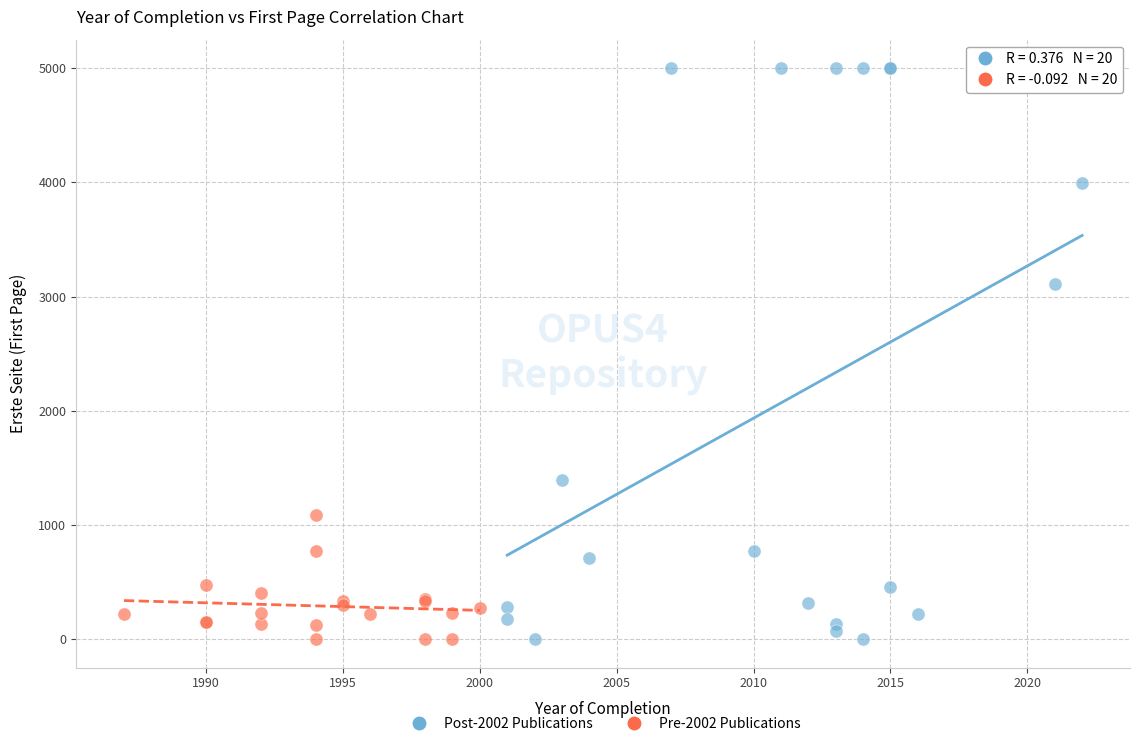

Which series reaches the maximum Y coordinate?

Post-2002 Publications